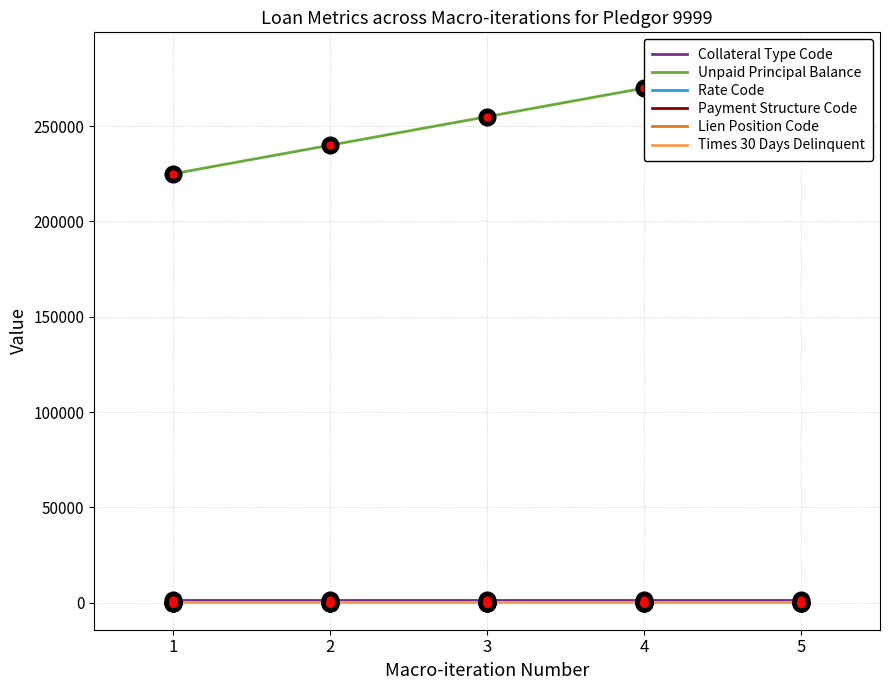

What is the value of the Lien Position Code point at the 1st from the left?

1.0